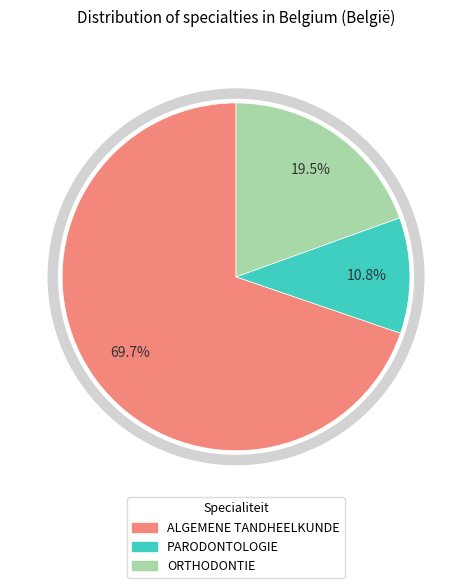

How many segments does this pie chart have?

3